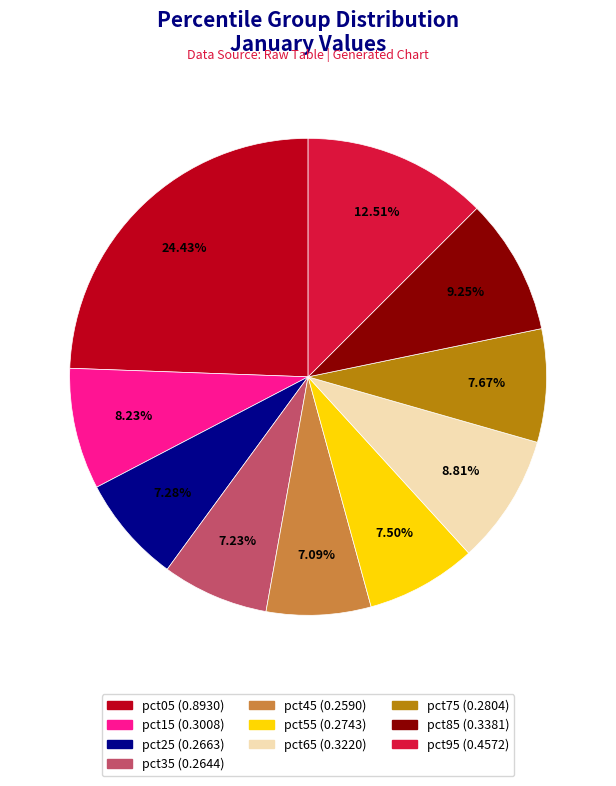

Is it true that pct35 is 1% of the pie?

False